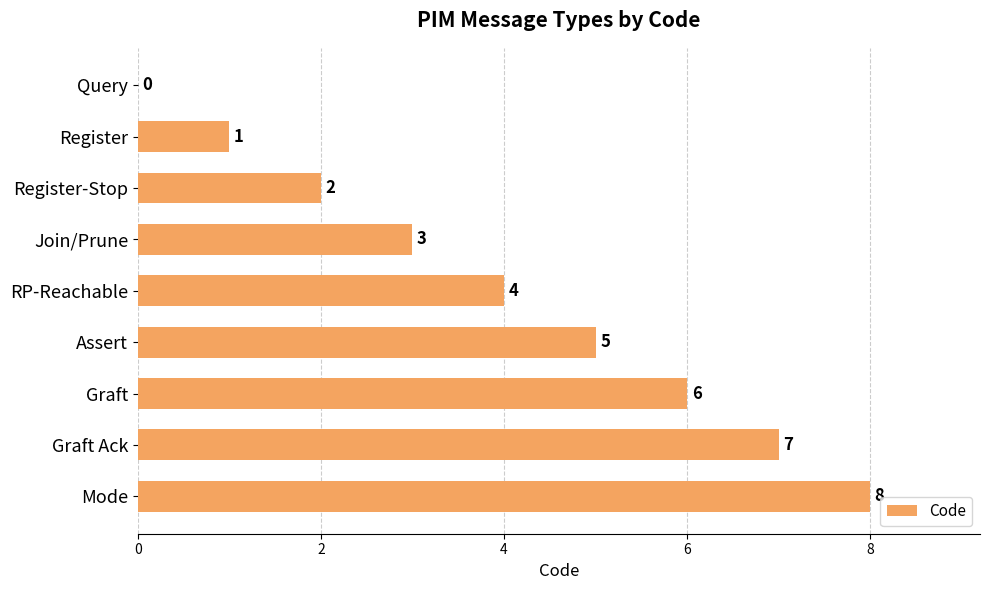

How many values are between 2 and 6?

5